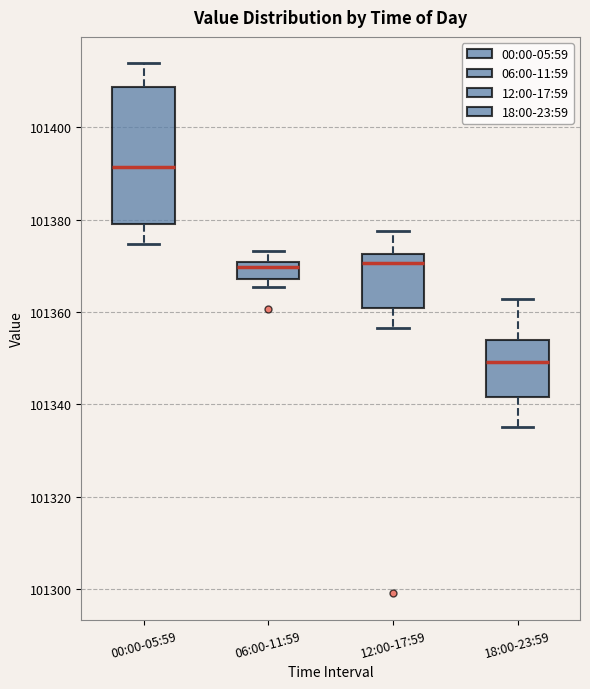

Which box is the tallest, from its lower edge to its upper edge?

00:00-05:59